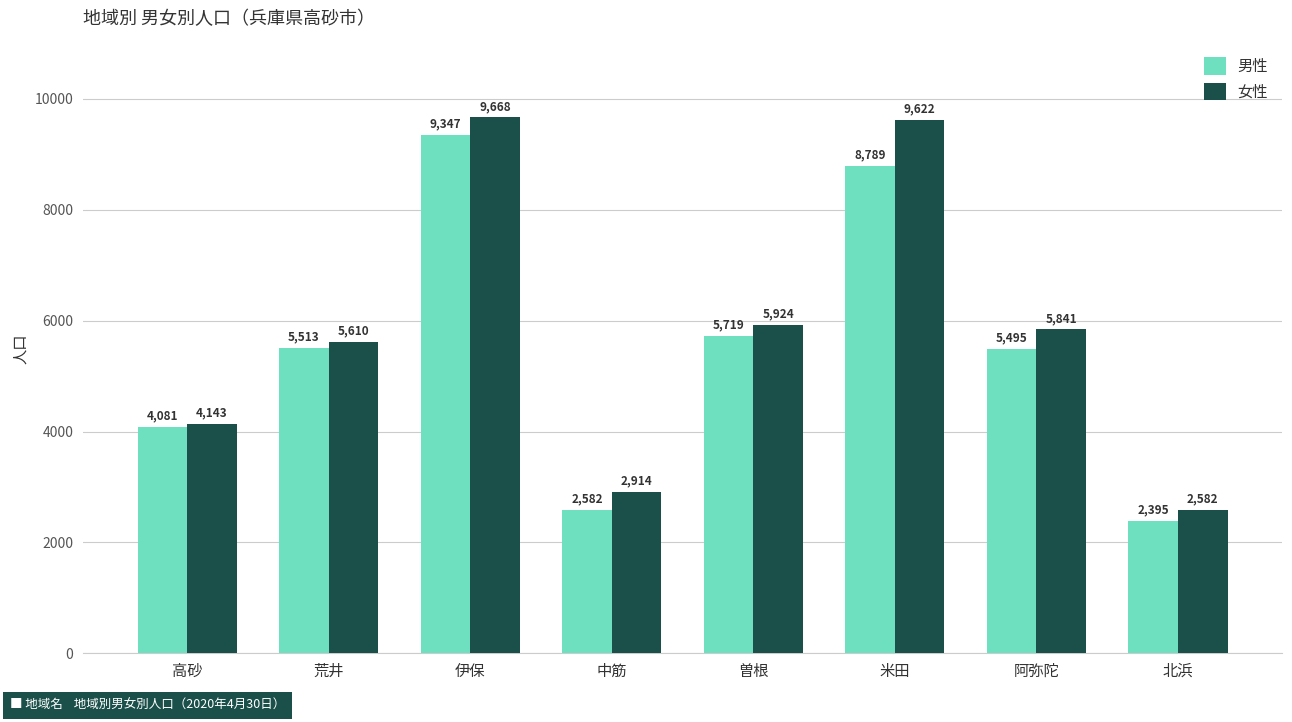

How many values in the 男性 series are below 5513?

4